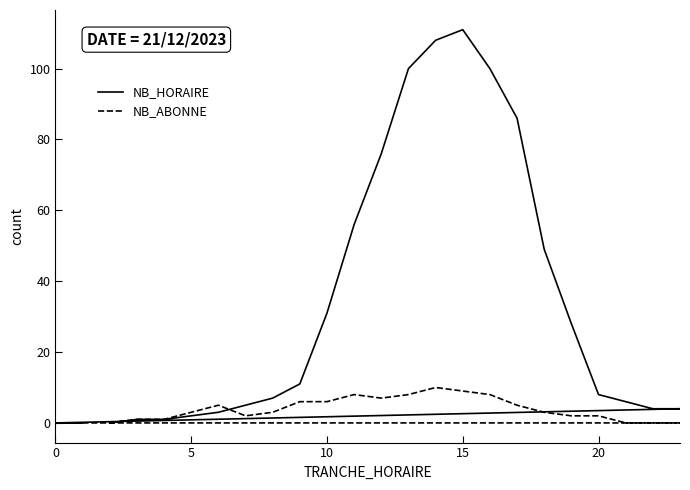

How many values in the NB_HORAIRE series exceed 8?

11